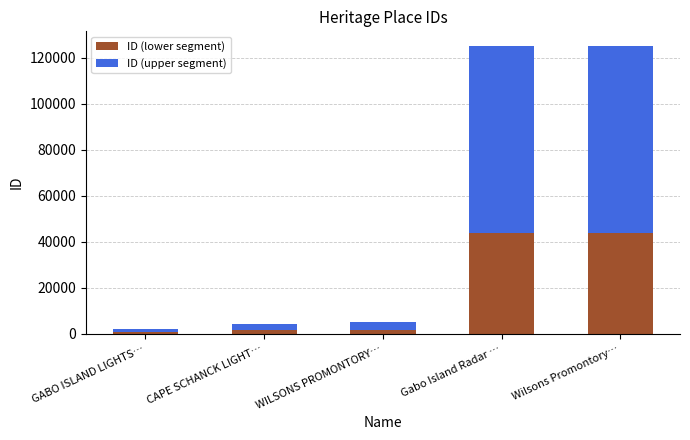

Does the chart contain stacked bars?

Yes